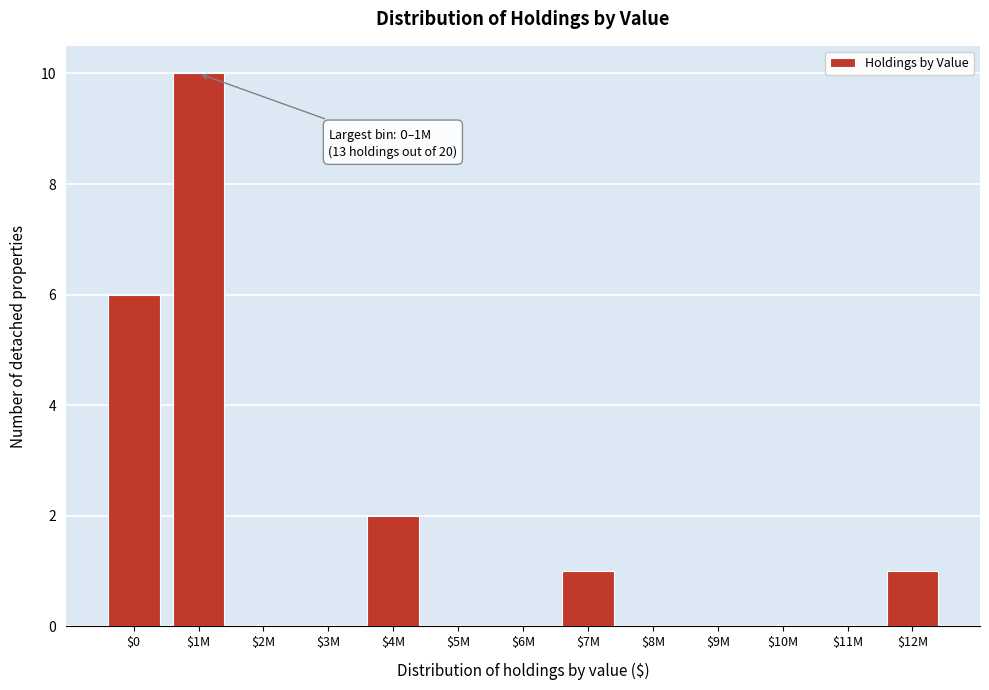

What is the sum of all values?

20